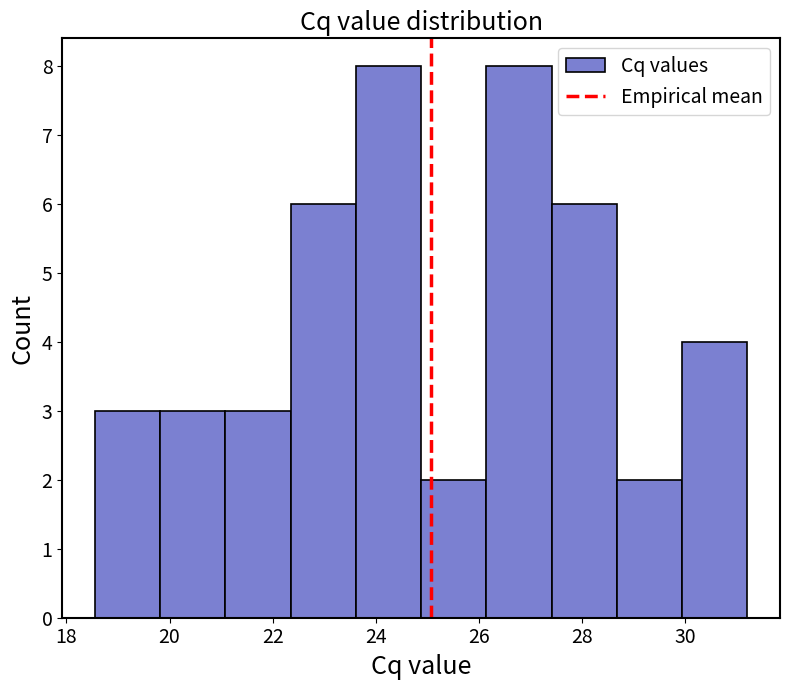

Reading left to right, list every bar in this chart as the range it spans on the x-axis followed by its height. Neither the bar edges nor the heights are printed on the chart, so give them approximately, as read against the axes.

18.6 to 19.8: 3
19.8 to 21.0: 3
21.0 to 22.4: 3
22.4 to 23.6: 6
23.6 to 24.8: 8
24.8 to 26.2: 2
26.2 to 27.4: 8
27.4 to 28.6: 6
28.6 to 30.0: 2
30.0 to 31.2: 4